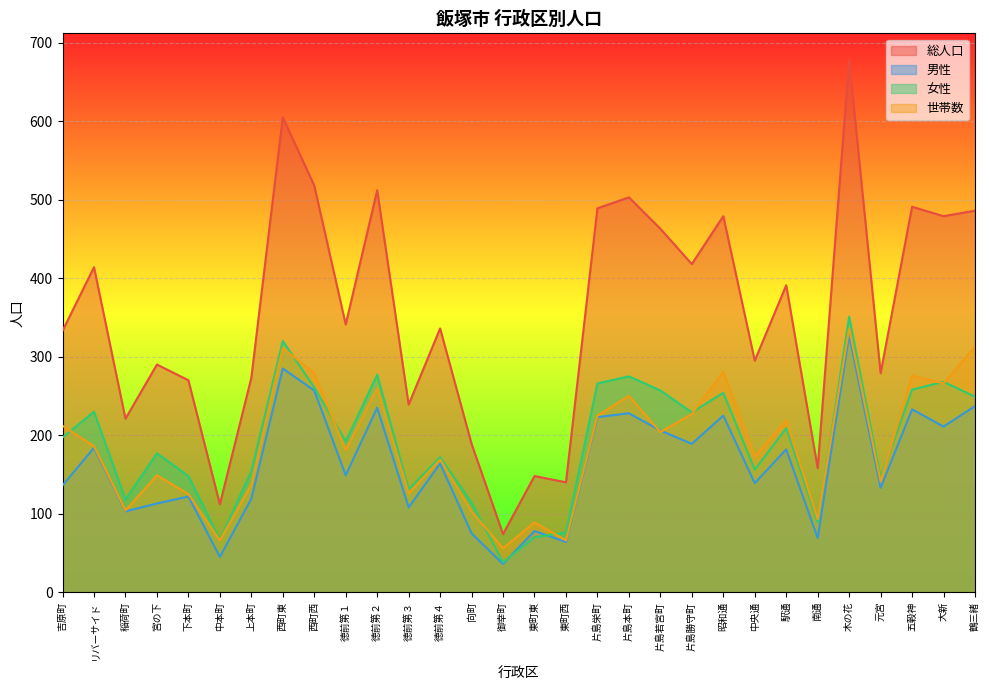

Where do 世帯数 and 男性 first cross each other?

片島本町 and 片島若宮町